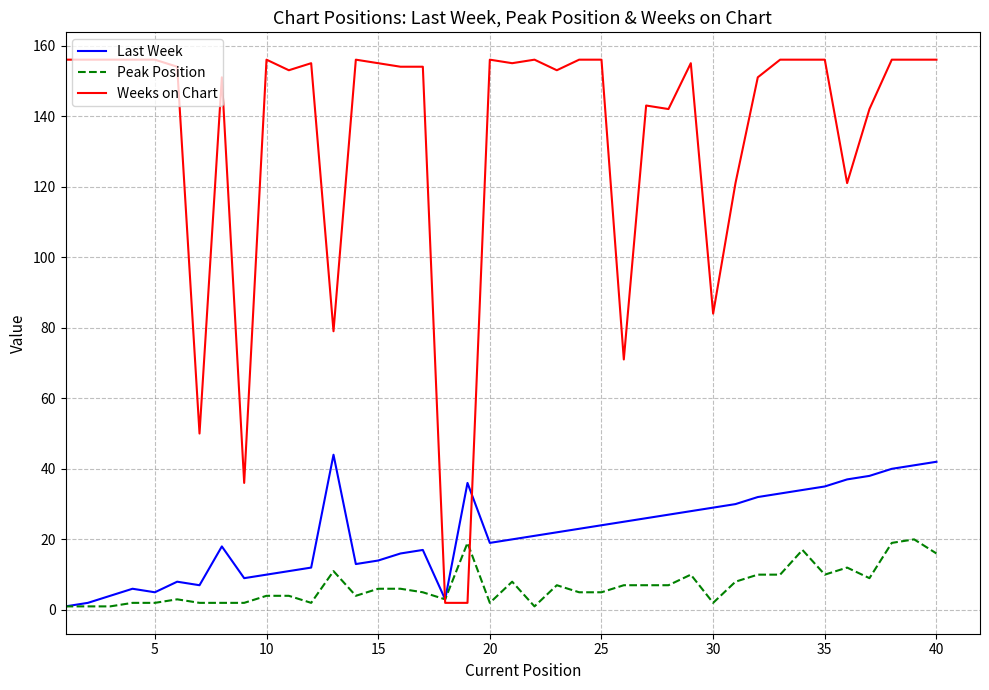

Which series has the largest total across all categories?

Weeks on Chart